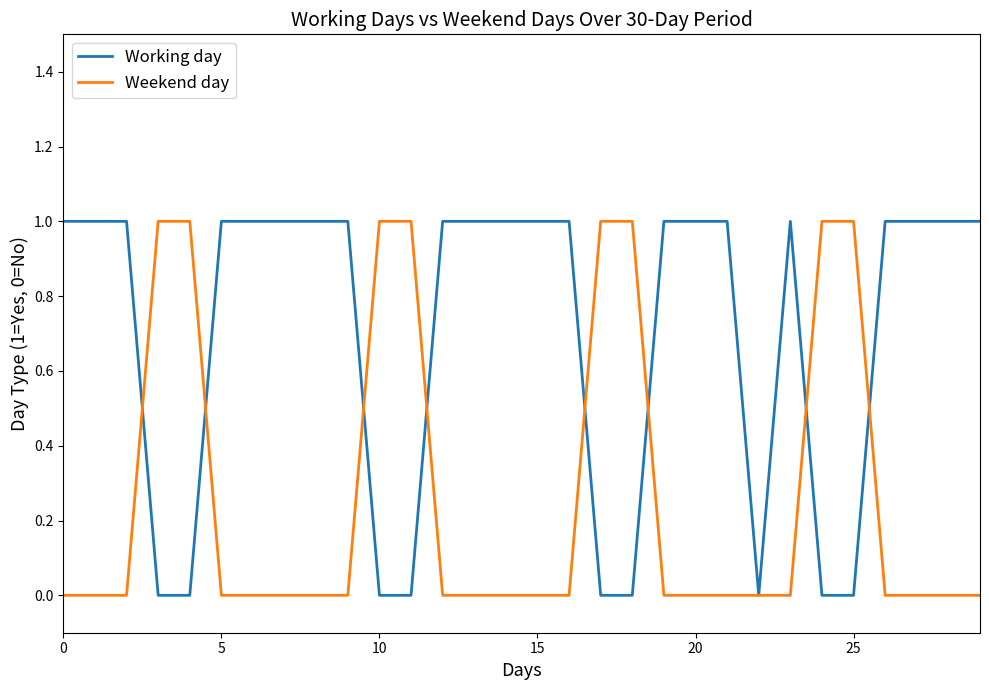

Rank the series by their average value, from lowest to highest.

Weekend day, Working day